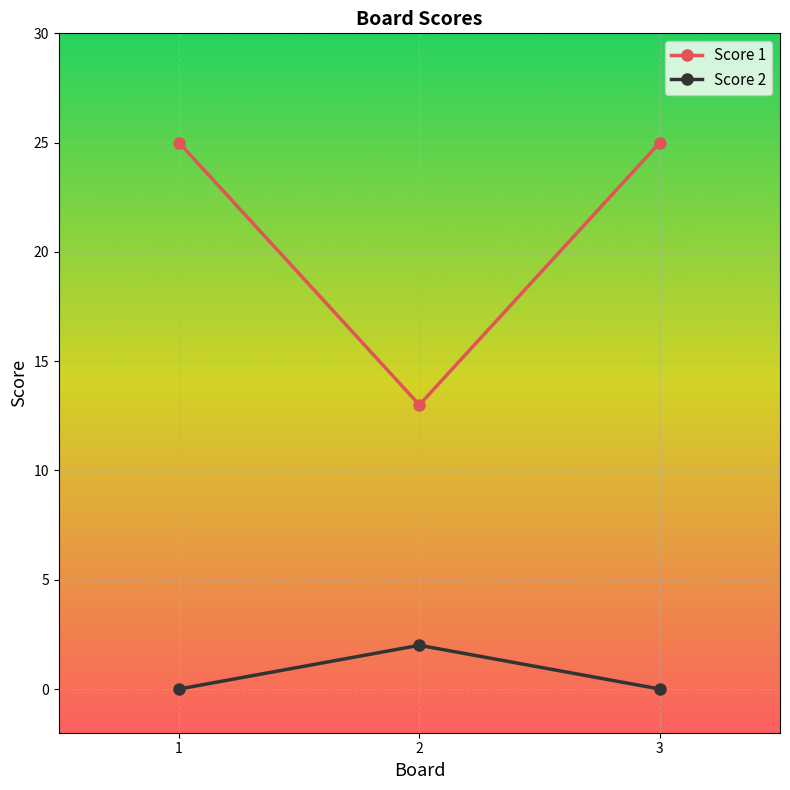

What is the average value of the Score 2 series?

1